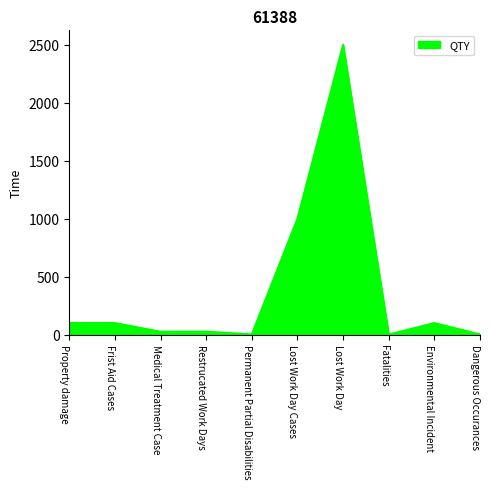

Between Medical Treatment Case and Lost Work Day Cases, which is larger?

Lost Work Day Cases